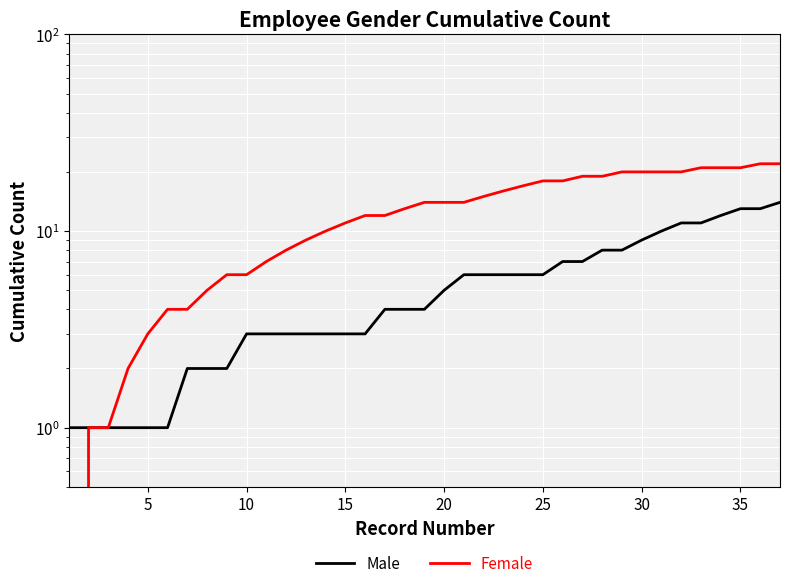

True or false: Female and Male intersect in this chart.

False